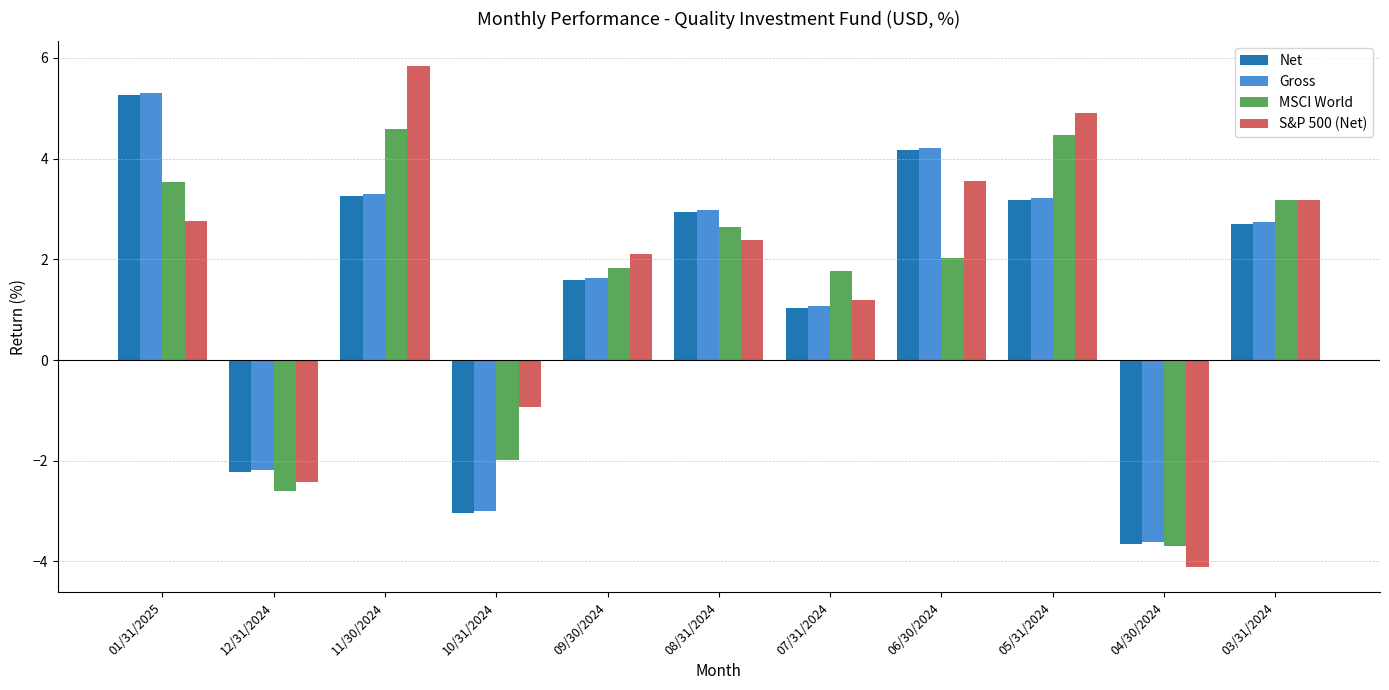

What is the difference between the highest and lowest values at 09/30/2024?

0.5